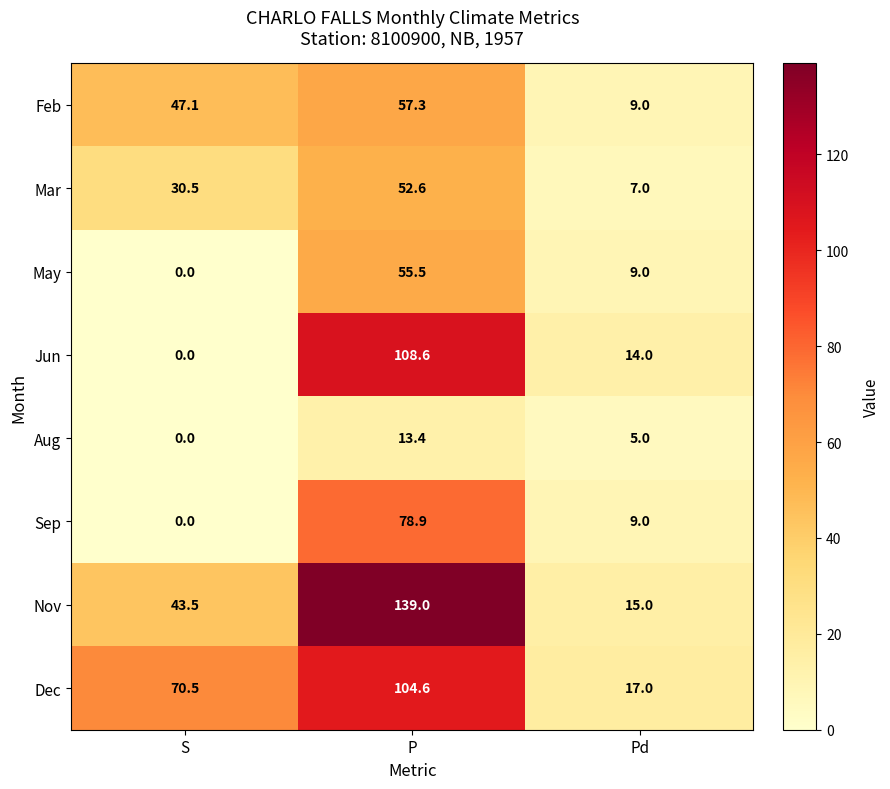

What is the total value across all series at Pd?

85.0